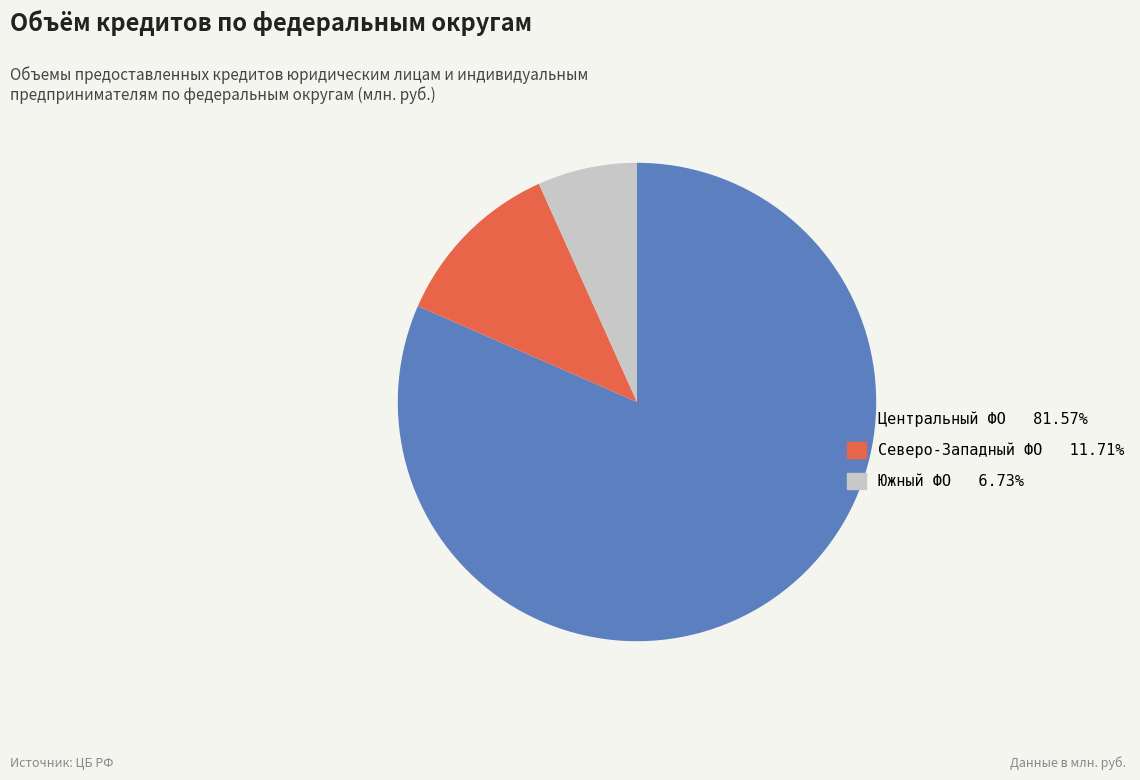

Approximately how many times larger is the value at Центральный ФО 81.57% compared to Северо-Западный ФО 11.71%?

7.0